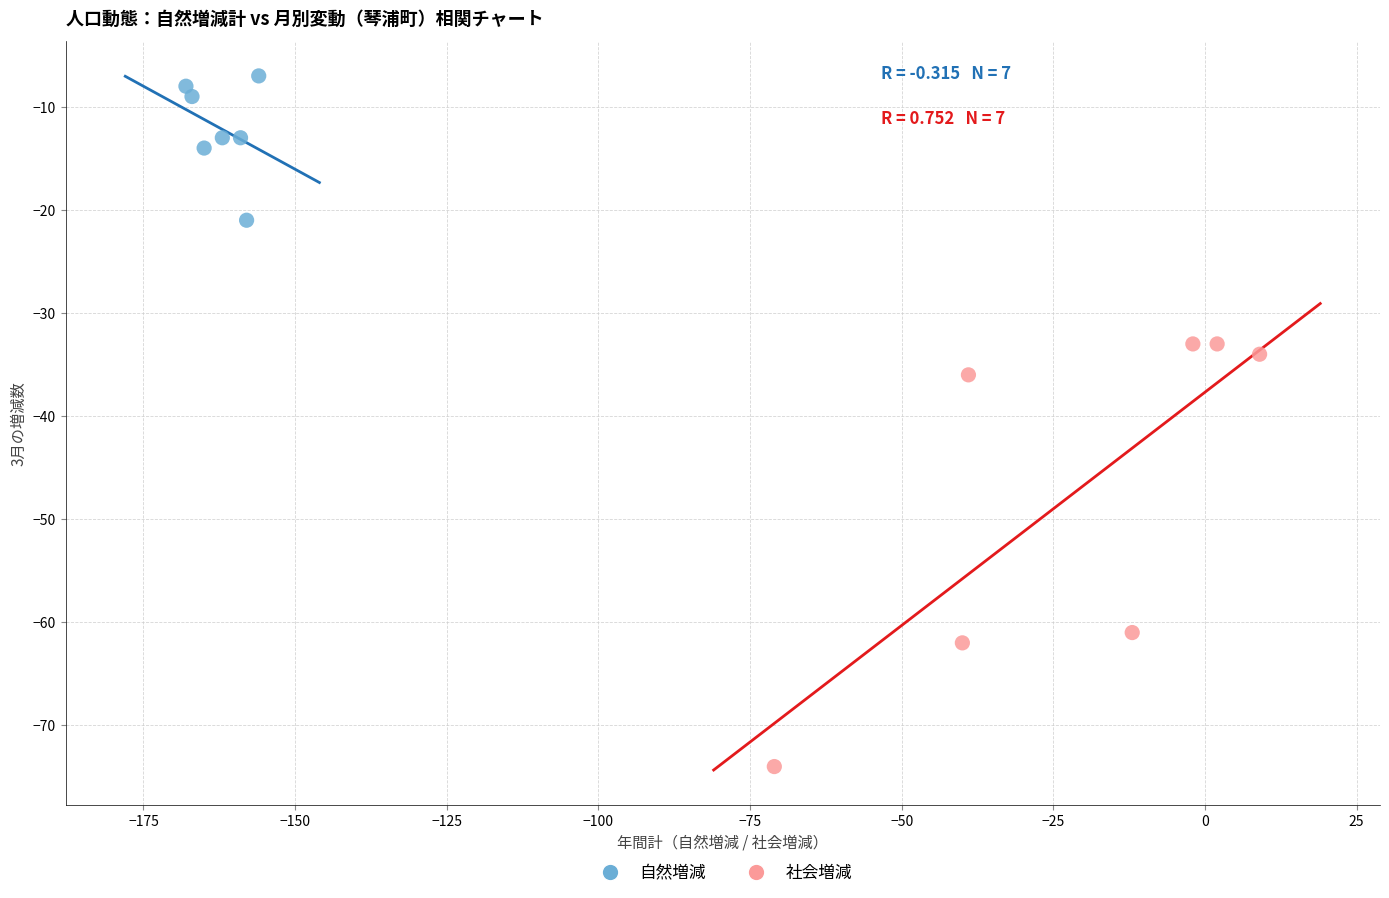

Which series has the widest spread of Y values?

社会増減